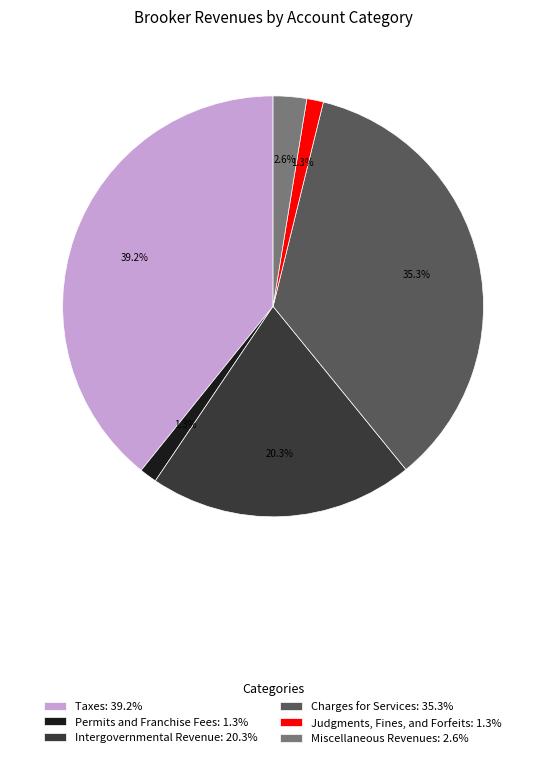

Combined, do Taxes: 39.2% and Permits and Franchise Fees: 1.3% account for over 50%?

No